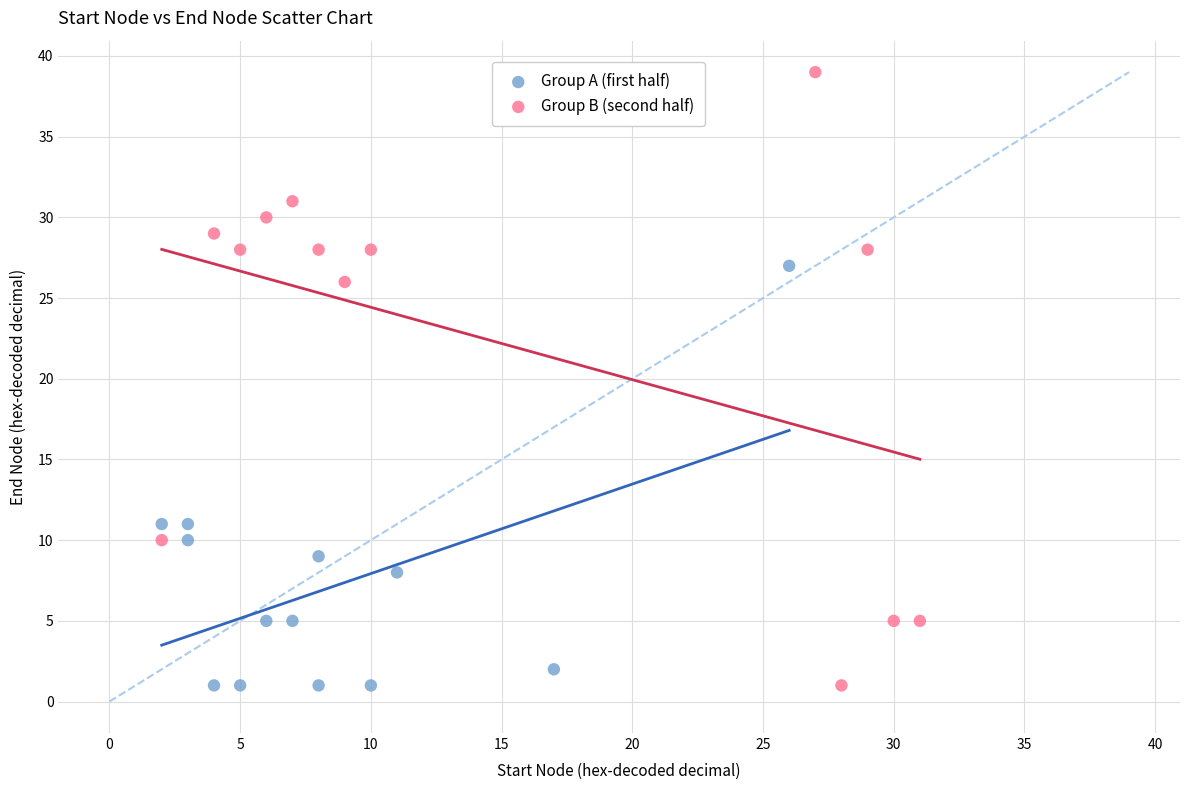

Which series contains the highest Y value?

Group B (second half)